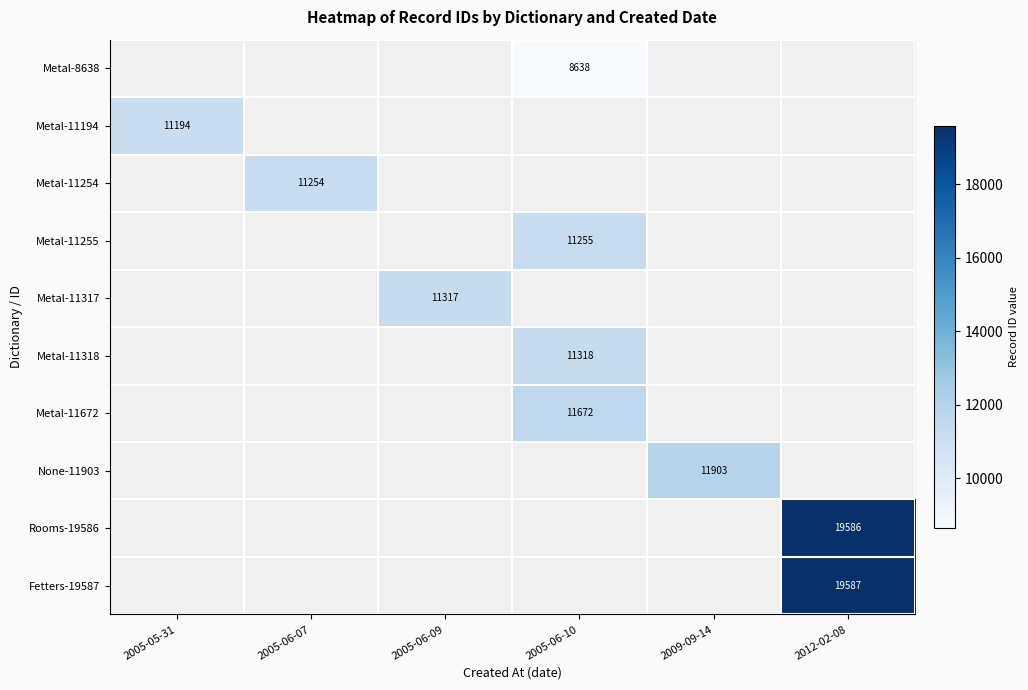

The Metal-11254 series shows 11254 at 2005-06-07. True or false?

True